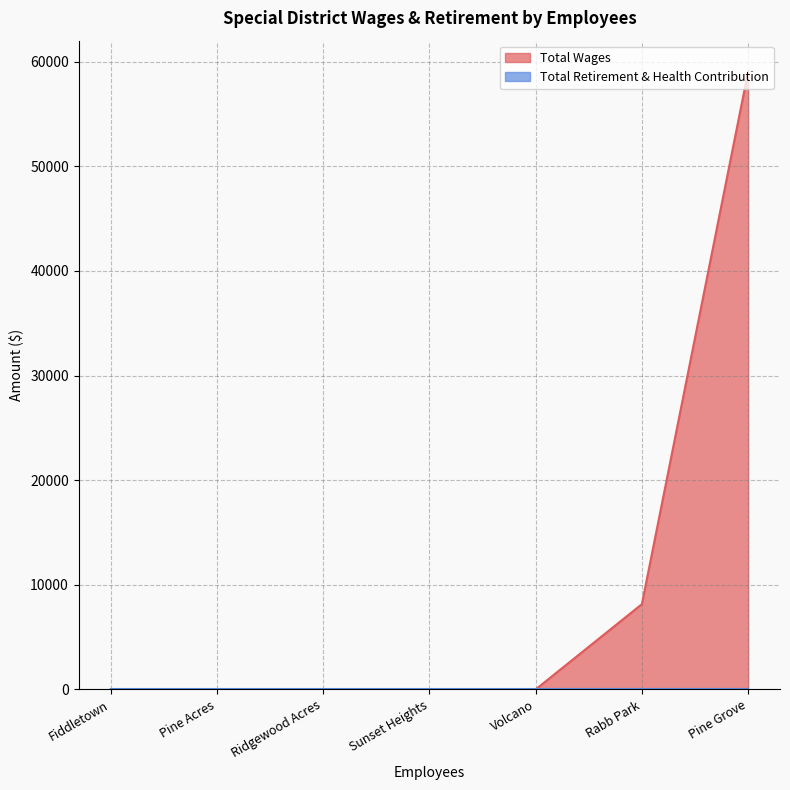

Which series has the widest spread of values?

Total Wages